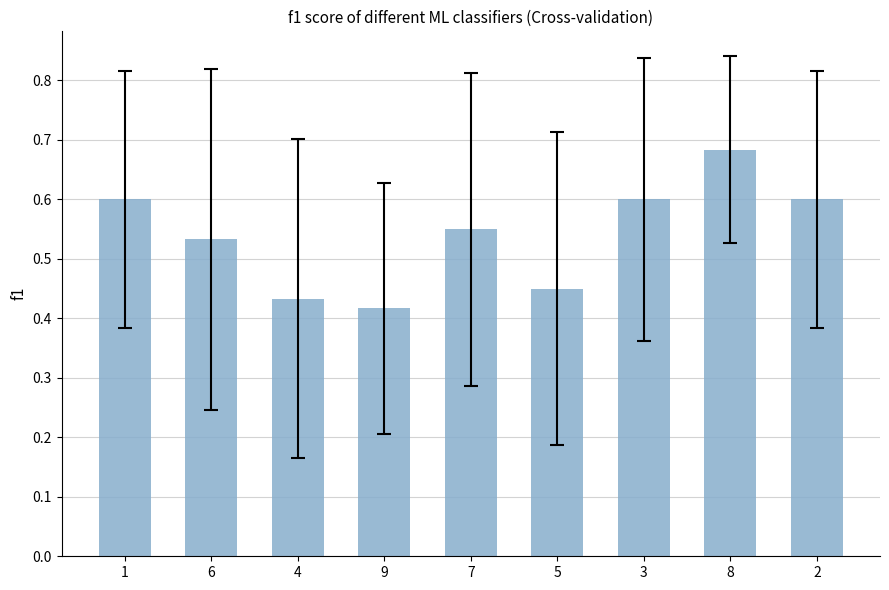

What is the change in value from 4 to 2?

+0.2